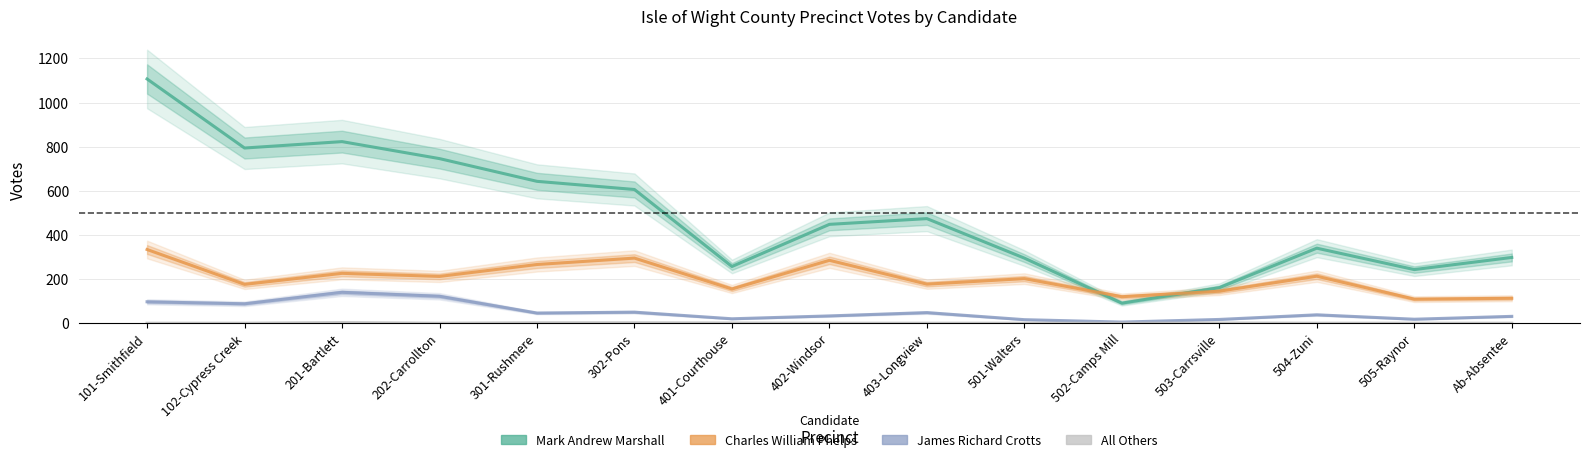

At which category is the sum across all series the highest?

101-Smithfield